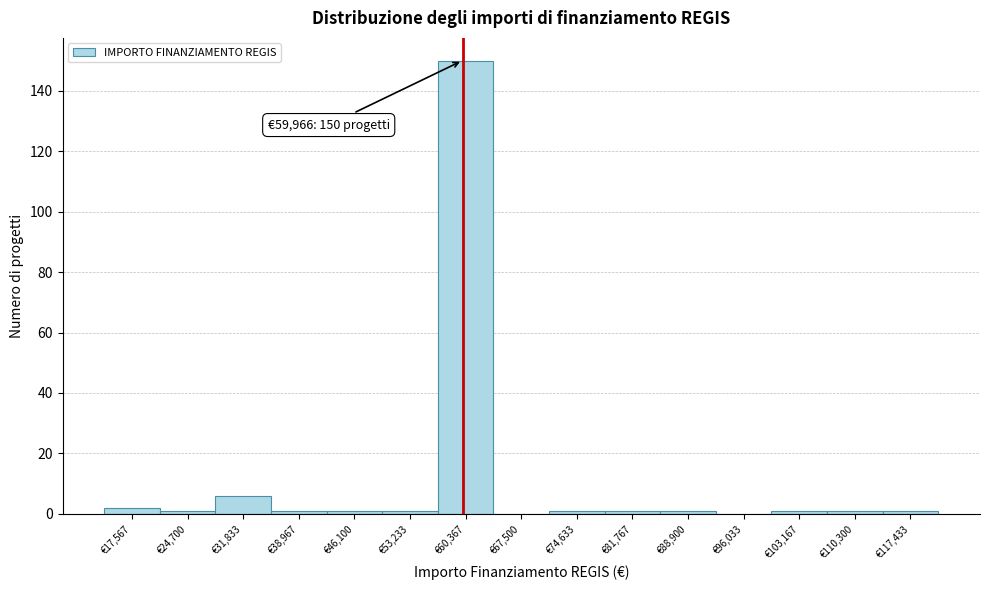

Which range on the x-axis has the tallest bar?

57000 to 64000